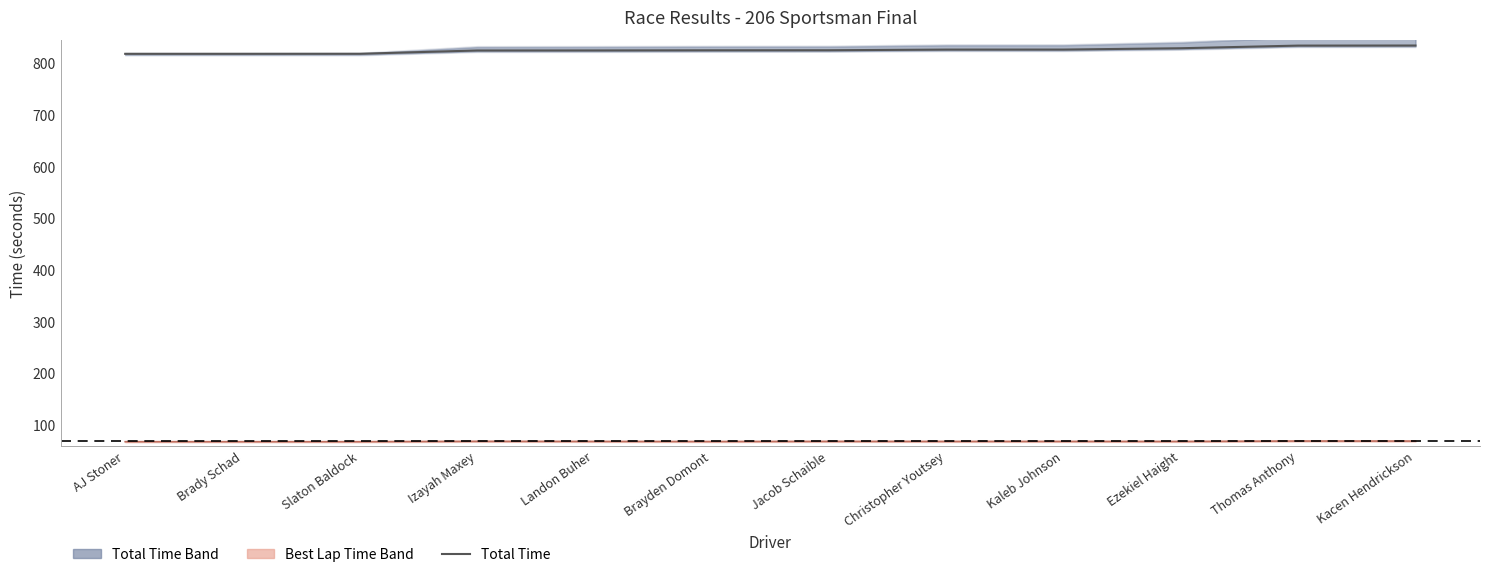

Reading right to left, transcribe all the data shown in this chart.

Total Time: Kacen Hendrickson=834.4	Thomas Anthony=834.3	Ezekiel Haight=829.2	Kaleb Johnson=826.6	Christopher Youtsey=826.6	Jacob Schaible=825.3	Brayden Domont=825.2	Landon Buher=824.9	Izayah Maxey=824.8	Slaton Baldock=818.5	Brady Schad=818.4	AJ Stoner=818.4
Best Lap Time: Kacen Hendrickson=68.9	Thomas Anthony=69.0	Ezekiel Haight=68.2	Kaleb Johnson=68.3	Christopher Youtsey=68.2	Jacob Schaible=68.3	Brayden Domont=68.1	Landon Buher=68.2	Izayah Maxey=68.4	Slaton Baldock=67.8	Brady Schad=67.8	AJ Stoner=67.8